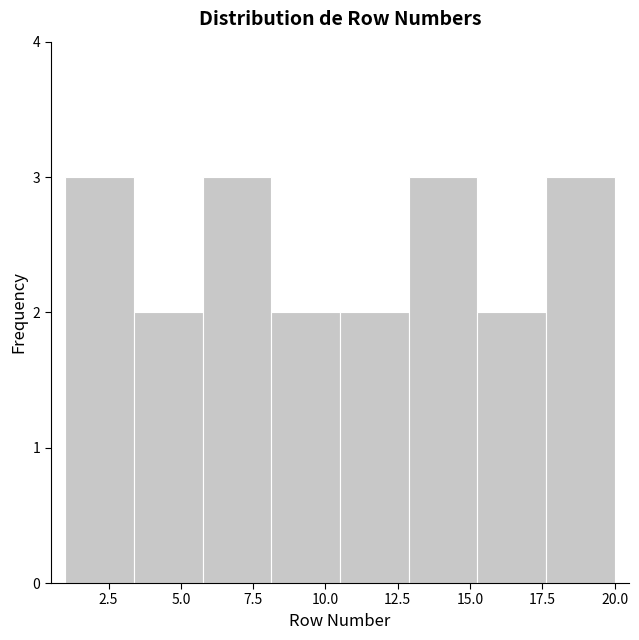

Reading left to right, list every bar in this chart as the range it spans on the x-axis followed by its height. Neither the bar edges nor the heights are printed on the chart, so give them approximately, as read against the axes.

1.0 to 3.5: 3
3.5 to 6.0: 2
6.0 to 8.0: 3
8.0 to 10.5: 2
10.5 to 13.0: 2
13.0 to 15.5: 3
15.5 to 17.5: 2
17.5 to 20.0: 3